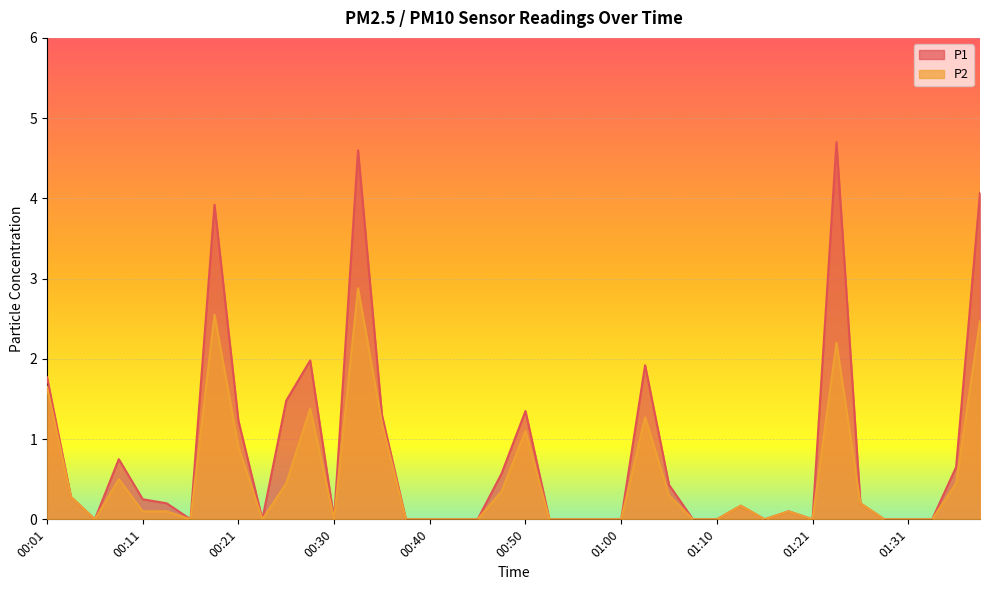

Reading left to right, extract all data points from this chart.

P1: 00:01=1.8	00:03=0.3	00:06=0.0	00:08=0.8	00:11=0.2	00:13=0.2	00:16=0.0	00:18=3.9	00:21=1.2	00:23=0.0	00:26=1.5	00:28=2.0	00:30=0.0	00:33=4.6	00:35=1.3	00:38=0.0	00:40=0.0	00:43=0.0	00:45=0.0	00:48=0.6	00:50=1.4	00:53=0.0	00:55=0.0	00:58=0.0	01:00=0.0	01:03=1.9	01:05=0.4	01:08=0.0	01:10=0.0	01:13=0.2	01:15=0.0	01:18=0.1	01:21=0.0	01:23=4.7	01:26=0.2	01:28=0.0	01:31=0.0	01:33=0.0	01:36=0.7	01:38=4.1
P2: 00:01=1.6	00:03=0.3	00:06=0.0	00:08=0.5	00:11=0.1	00:13=0.1	00:16=0.0	00:18=2.5	00:21=0.9	00:23=0.0	00:26=0.5	00:28=1.4	00:30=0.0	00:33=2.9	00:35=1.2	00:38=0.0	00:40=0.0	00:43=0.0	00:45=0.0	00:48=0.3	00:50=1.1	00:53=0.0	00:55=0.0	00:58=0.0	01:00=0.0	01:03=1.3	01:05=0.3	01:08=0.0	01:10=0.0	01:13=0.2	01:15=0.0	01:18=0.1	01:21=0.0	01:23=2.2	01:26=0.2	01:28=0.0	01:31=0.0	01:33=0.0	01:36=0.5	01:38=2.5